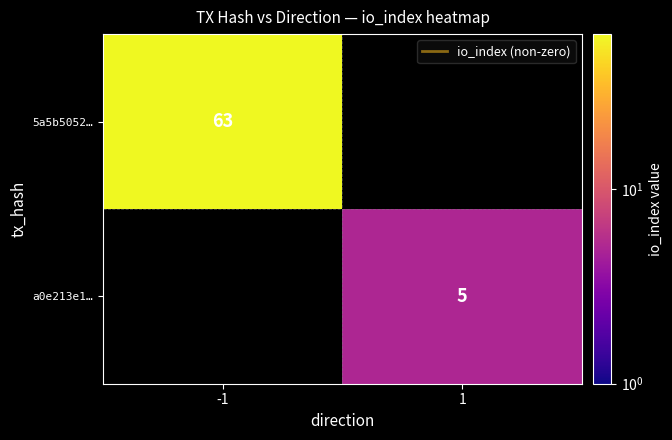

At how many categories does at least one series exceed 56?

1